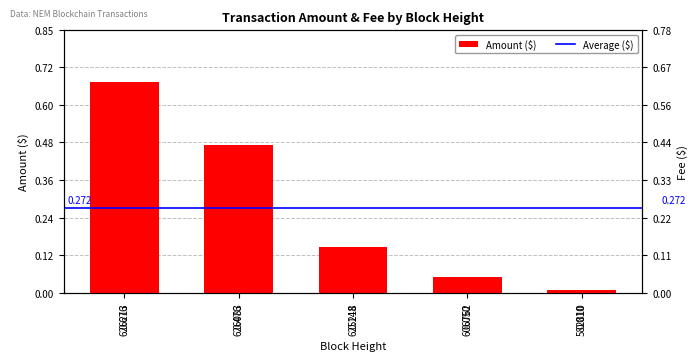

The Fee series shows 0.0 at 626213. True or false?

True